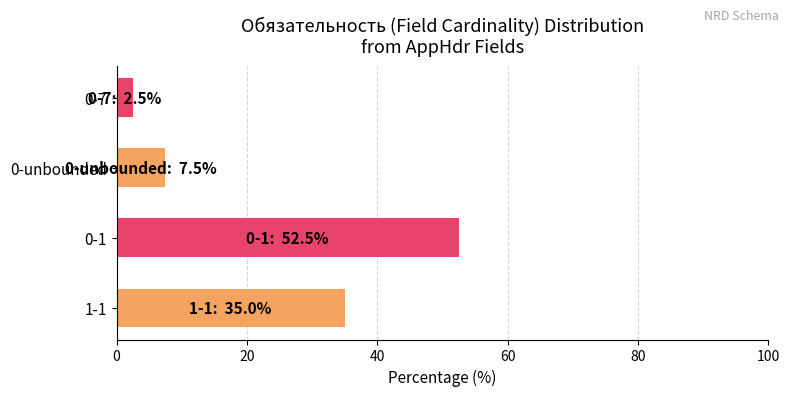

Reading top to bottom, transcribe all the data shown in this chart.

2.5	7.5	52.5	35.0